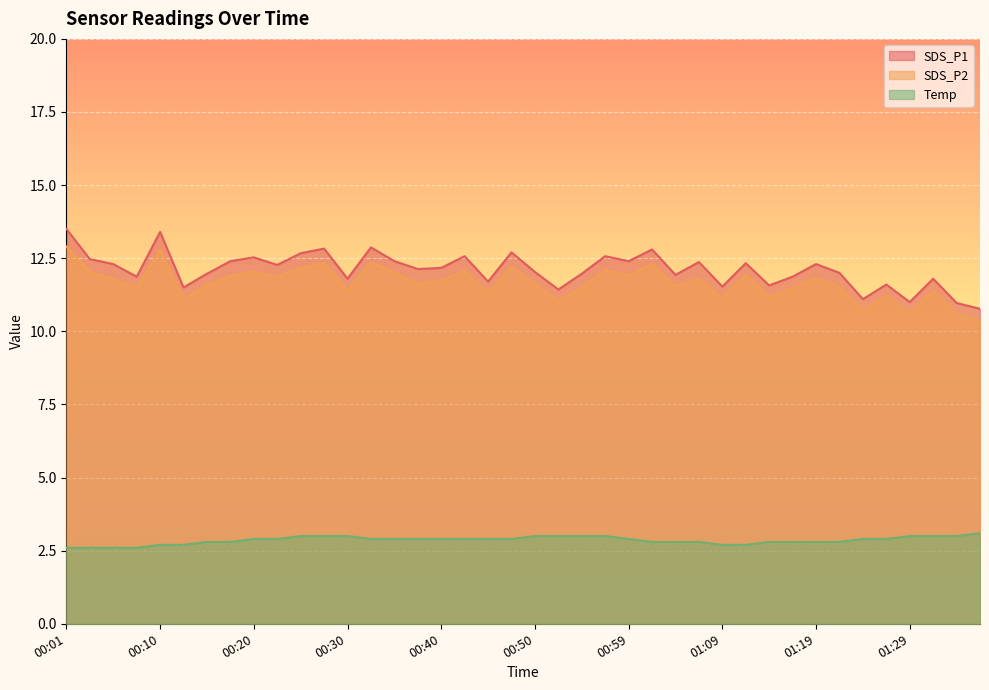

What is the minimum value shown in the chart?

2.6